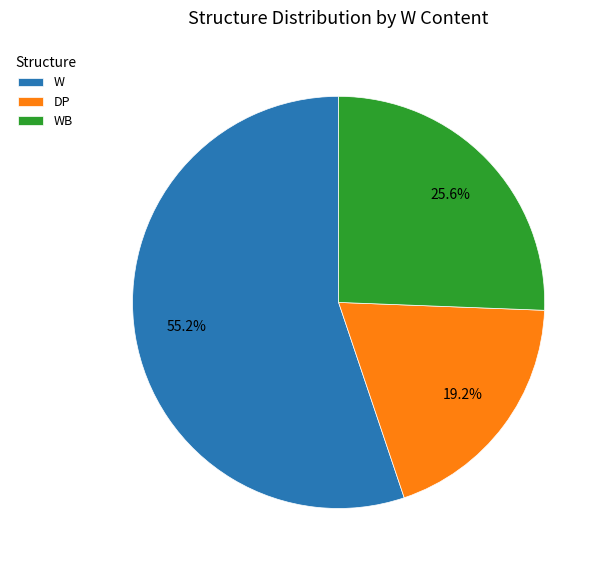

How many segments does this pie chart have?

3